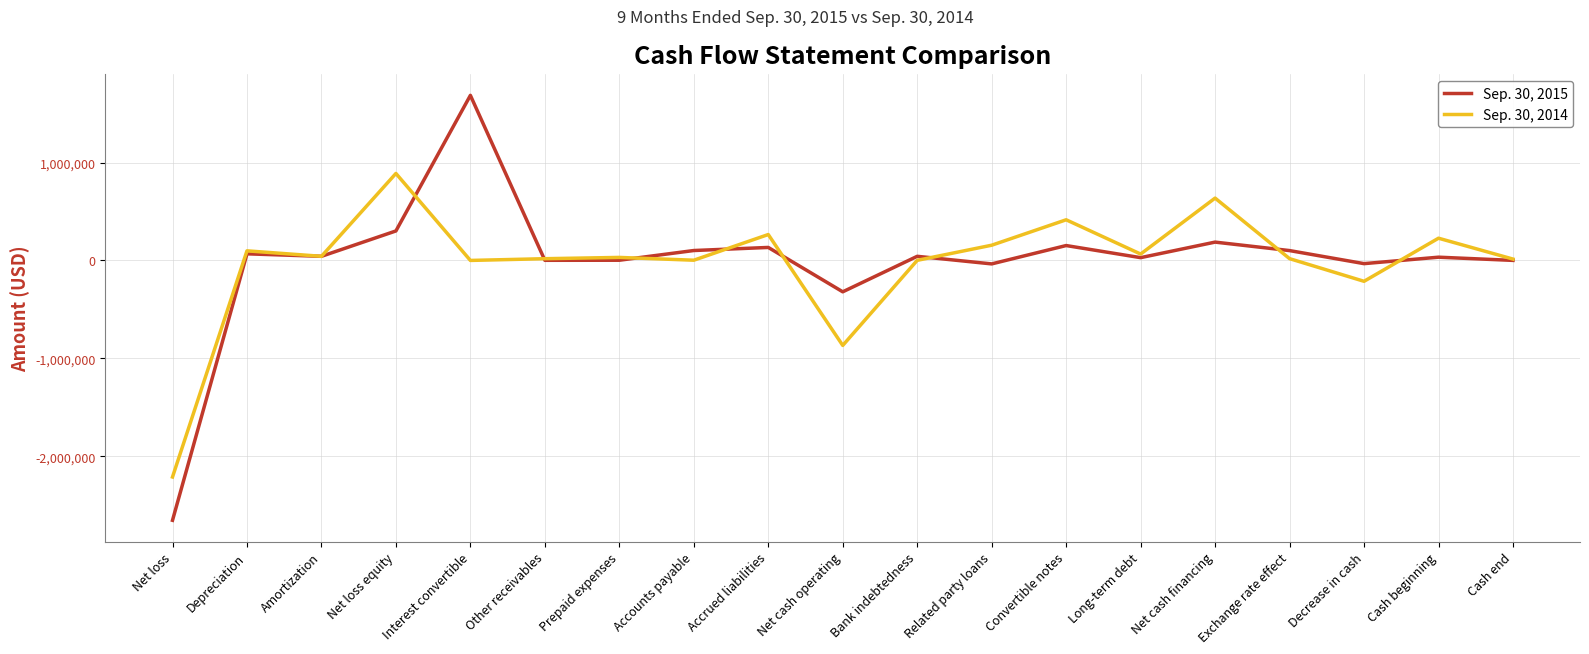

True or false: Sep. 30, 2014 has more than 1 points higher than both neighbors.

True